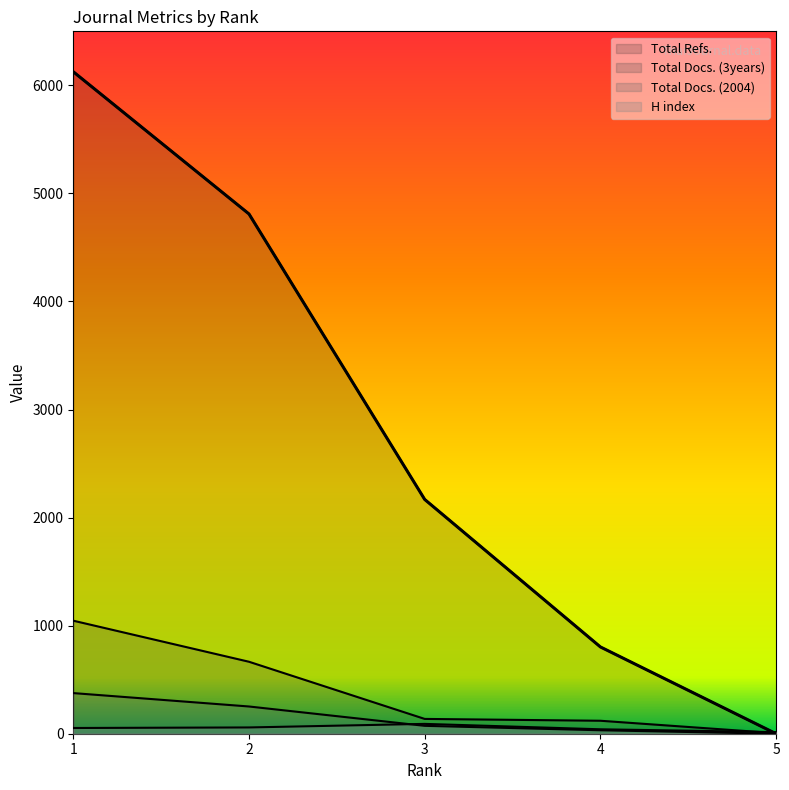

Is it true that Total Refs. equals 4810 at 2?

True